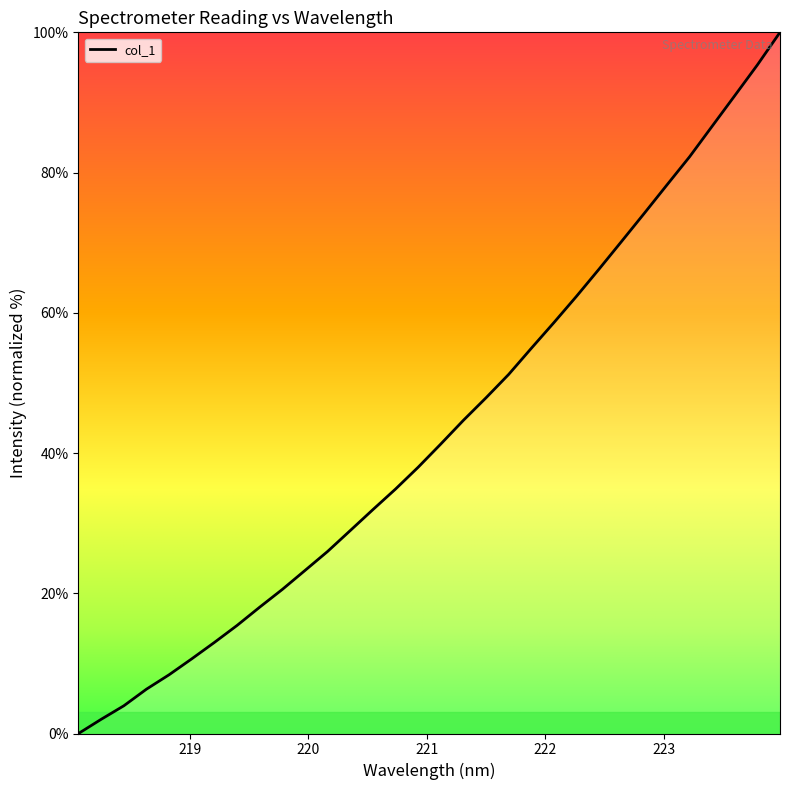

What is the maximum value shown in the chart?

100.0